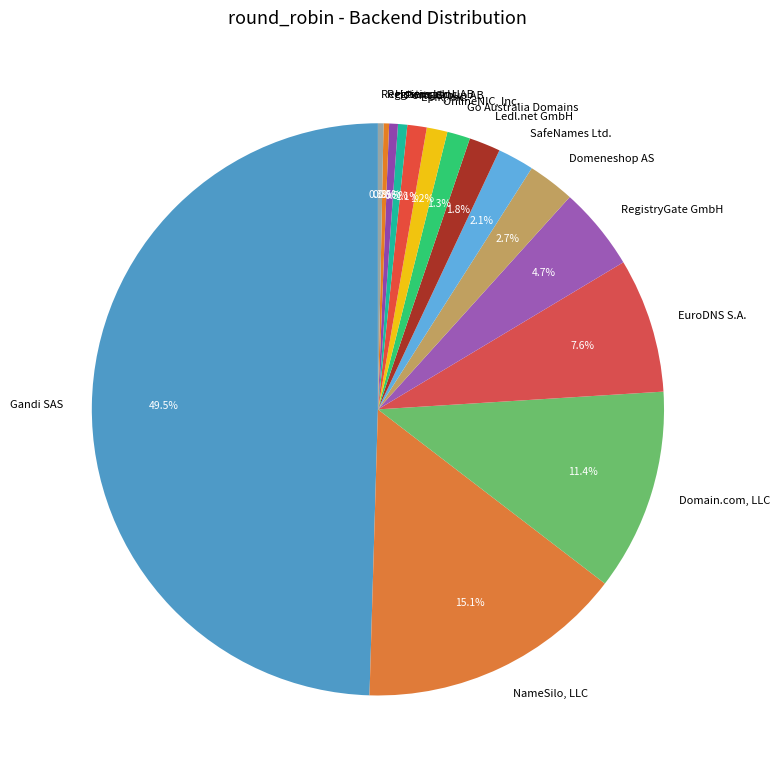

Does RegistryGate GmbH account for over 50% of the chart?

No